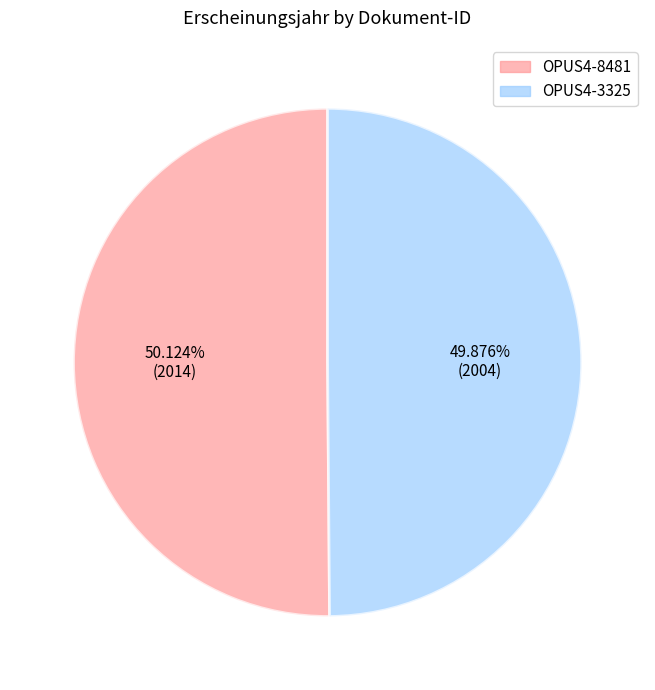

Count the number of slices in the pie.

2